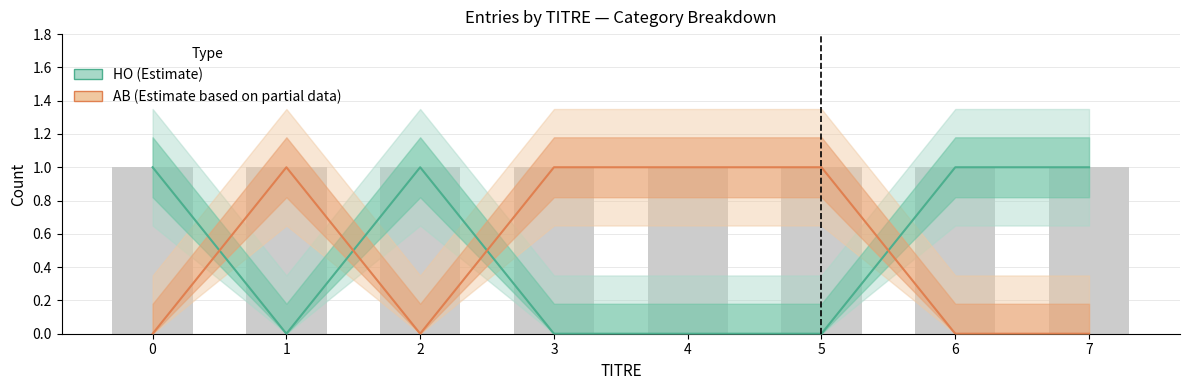

Rank the series at 0 from lowest to highest value.

AB (Estimate based on partial data), HO (Estimate)